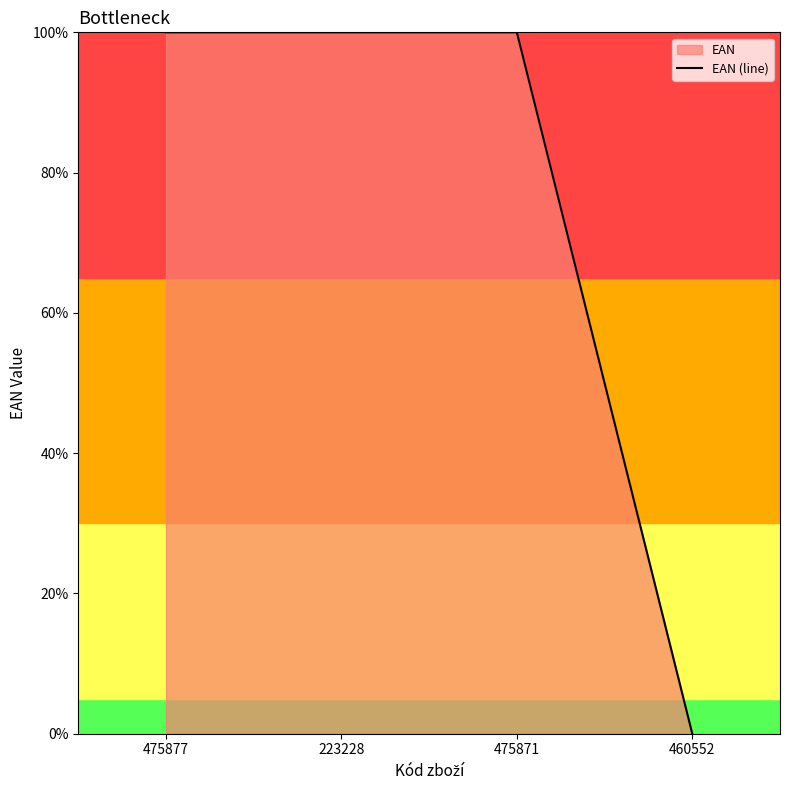

How many values are below 99?

1